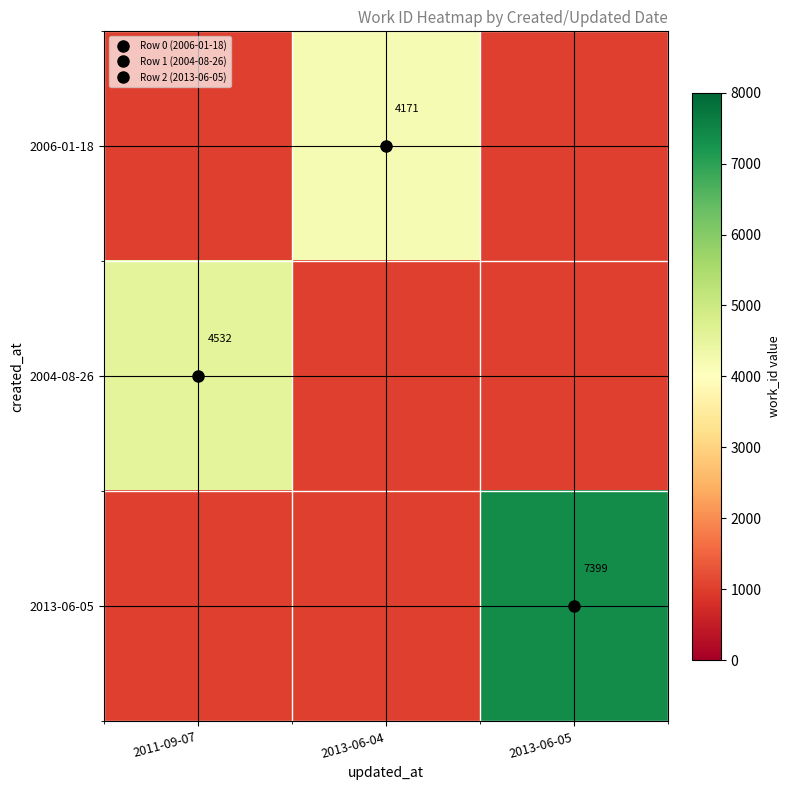

Between 2013-06-04 and 2013-06-05, which is larger?

2013-06-04